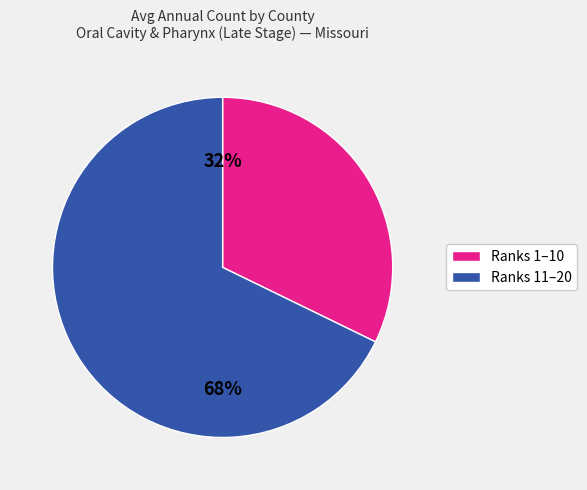

How many segments does this pie chart have?

2